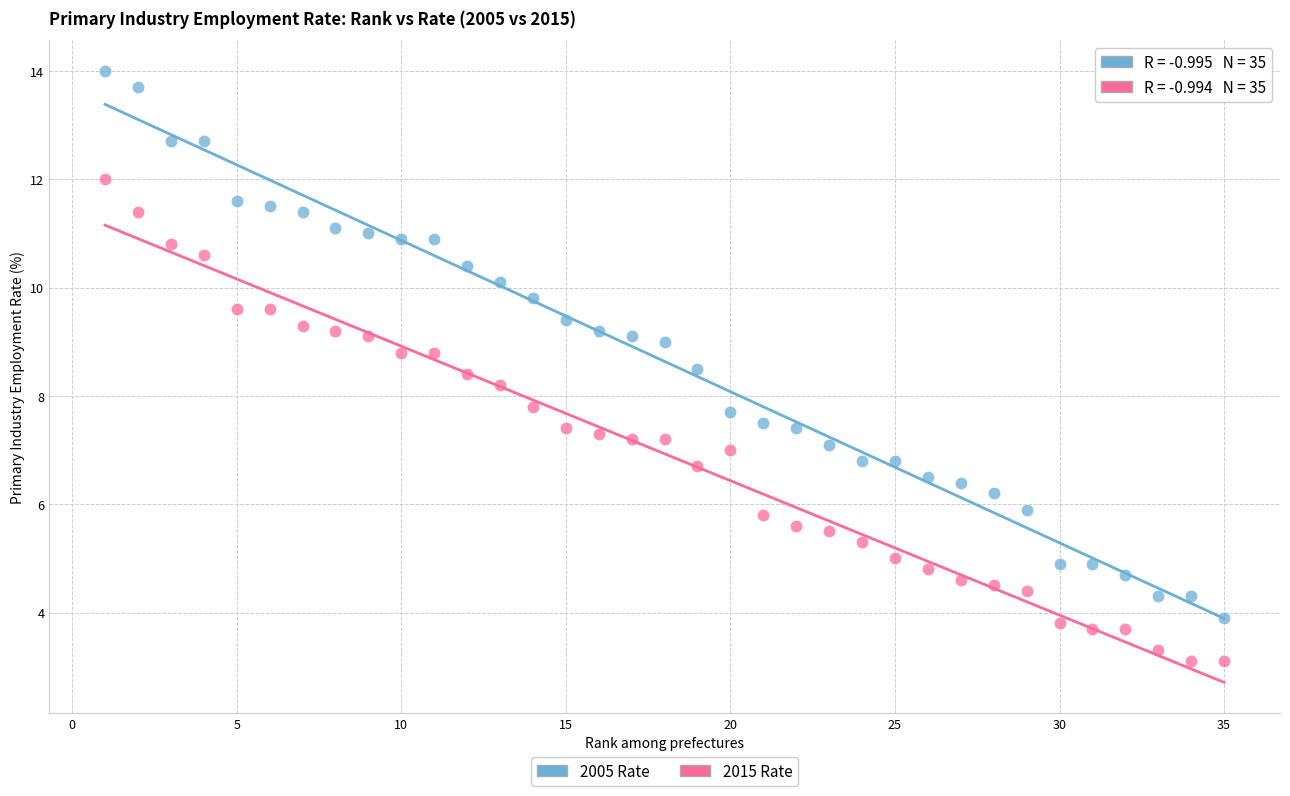

Across all data points, what is the range of X values (max minus min)?

34.0